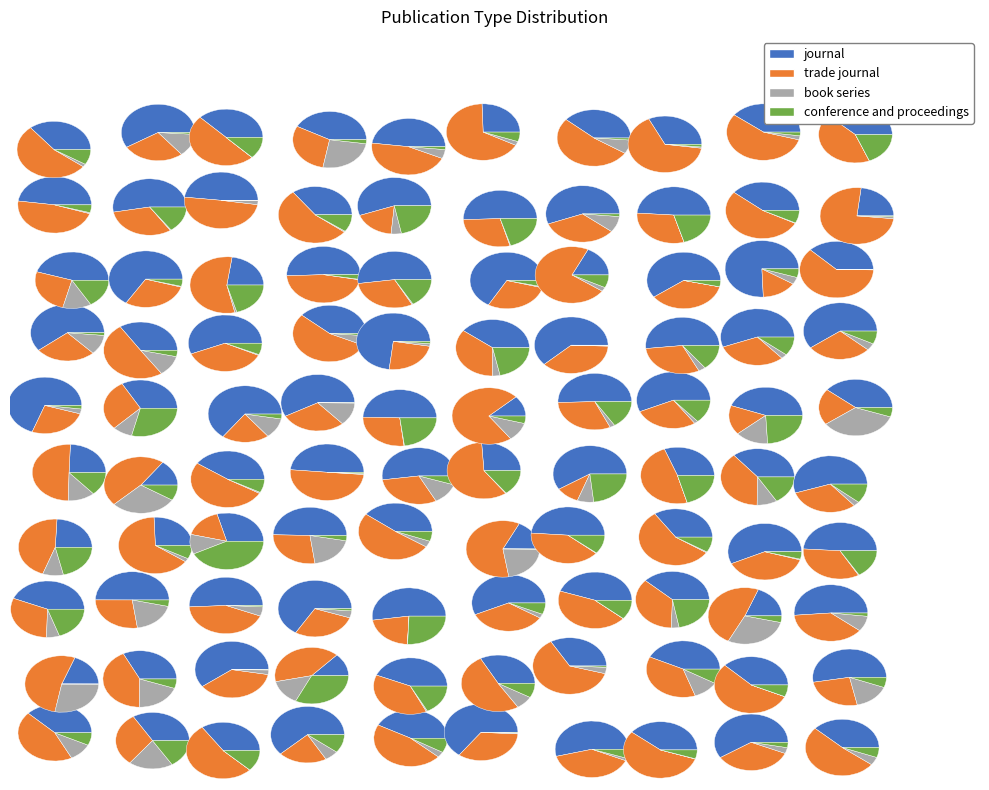

How many segments does this pie chart have?

4